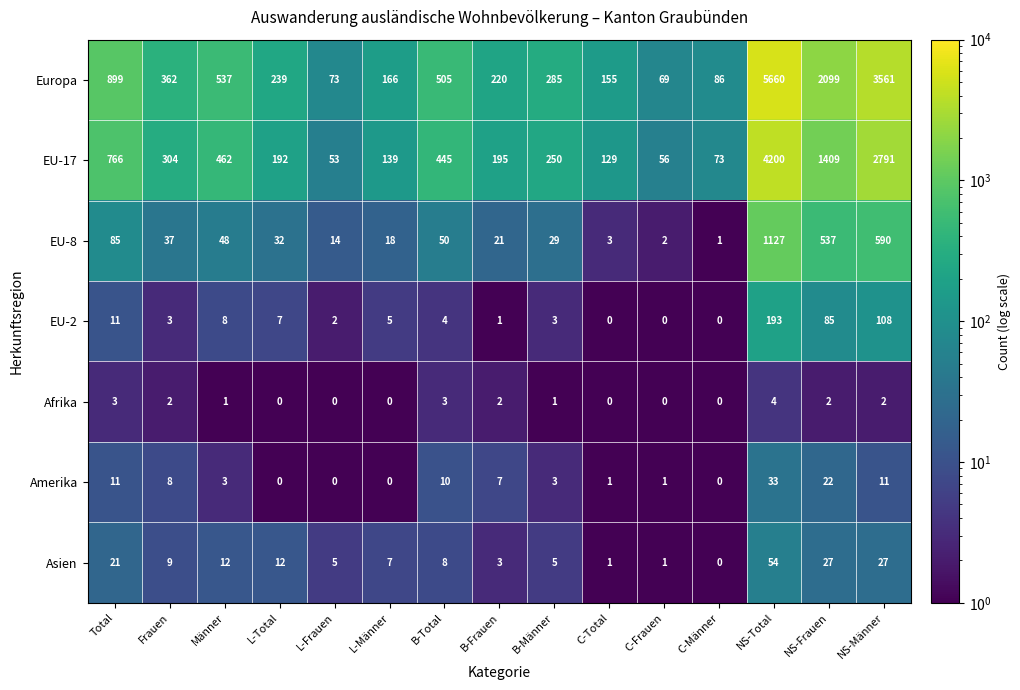

What is the approximate value of EU-17 at Frauen, to the nearest 10?

300